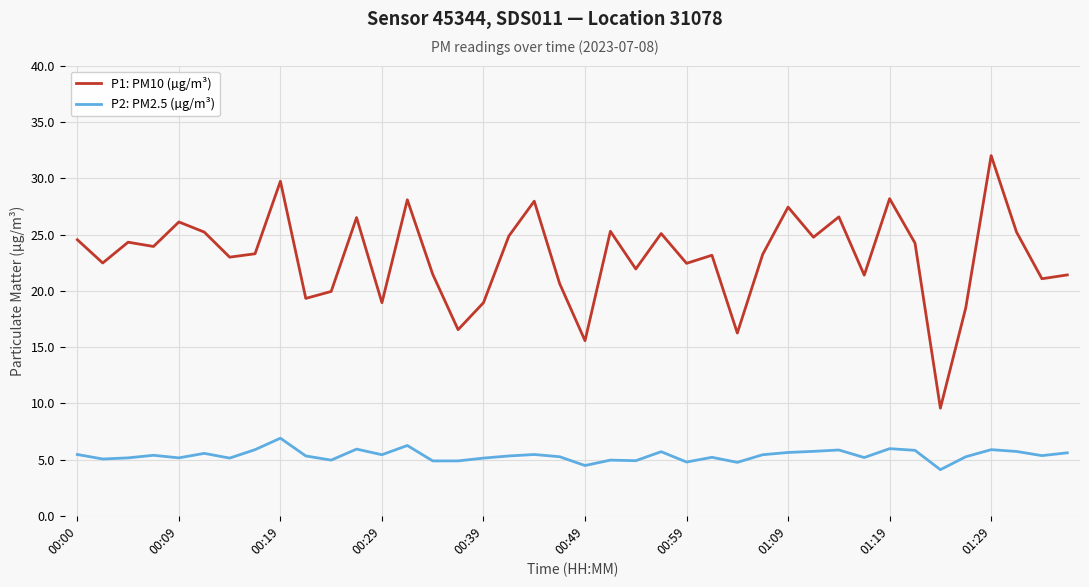

How many lines are shown in the chart?

2